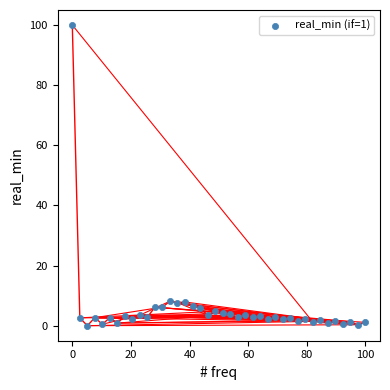

What is the range of Y values (max minus min)?

100.0